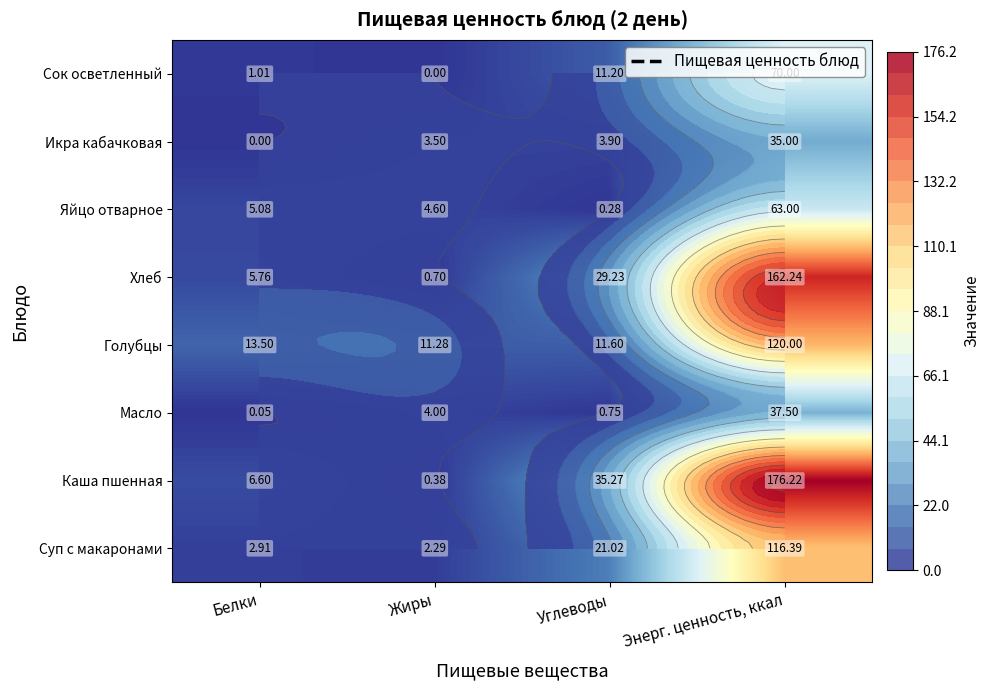

How many values in Икра кабачковая are above zero?

3